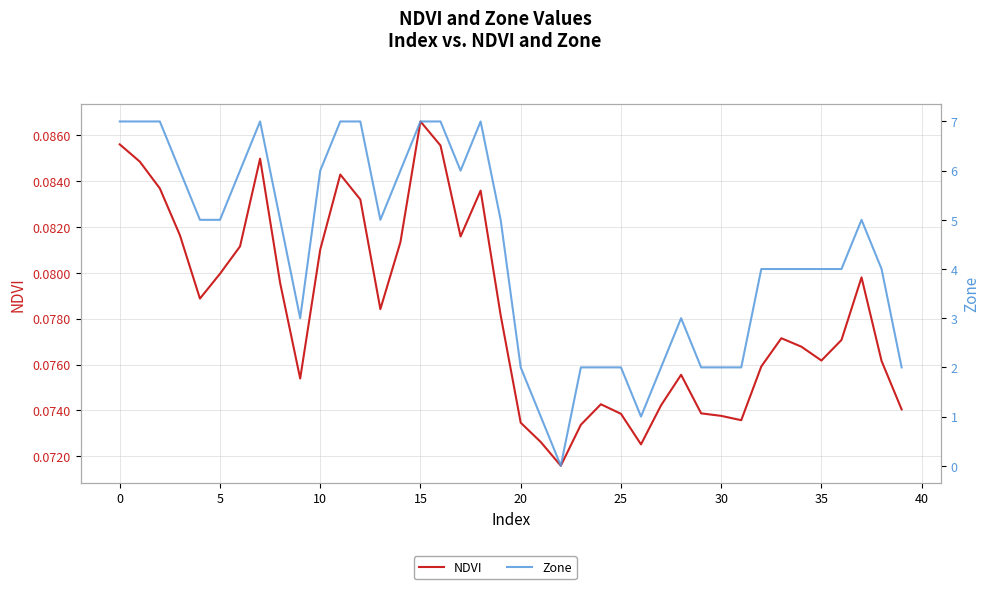

Does the chart display data point markers on the line(s)?

No